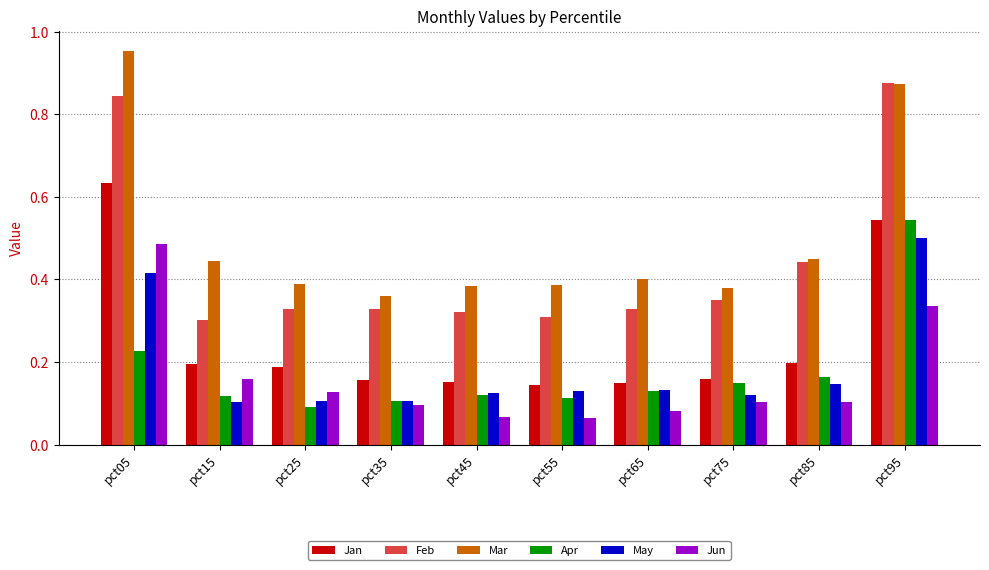

What is the sum of the Feb values at pct05 and pct75?

1.2